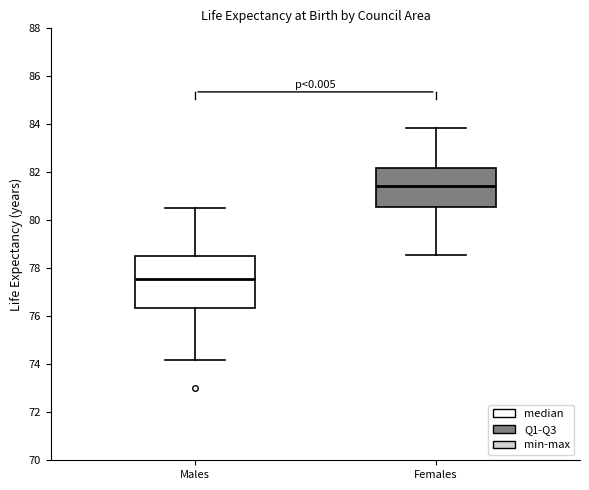

Reading left to right, read every box against the y-axis: the position of its median line, the range the box covers, and the ends of its whiskers. The values are not printed on the chart, so give them approximately, as read against the axis.

Males: median 77.6, box 76.4 to 78.6, whiskers 74.2 to 80.6
Females: median 81.4, box 80.6 to 82.2, whiskers 78.6 to 83.8